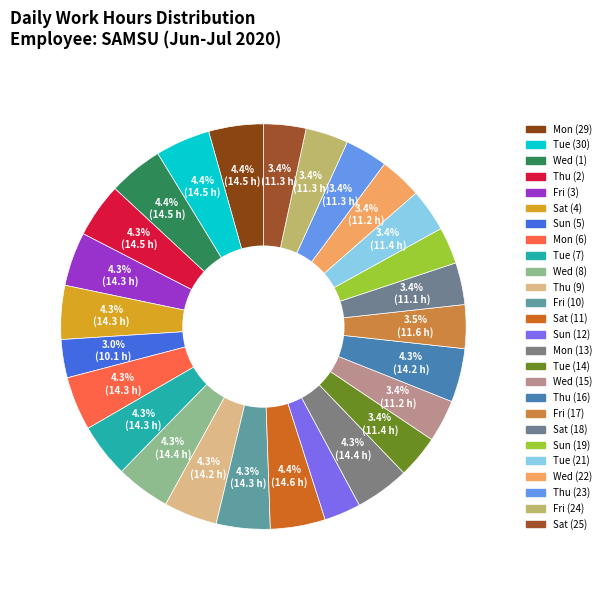

To the nearest percent, what portion does Thu (23) represent?

3%